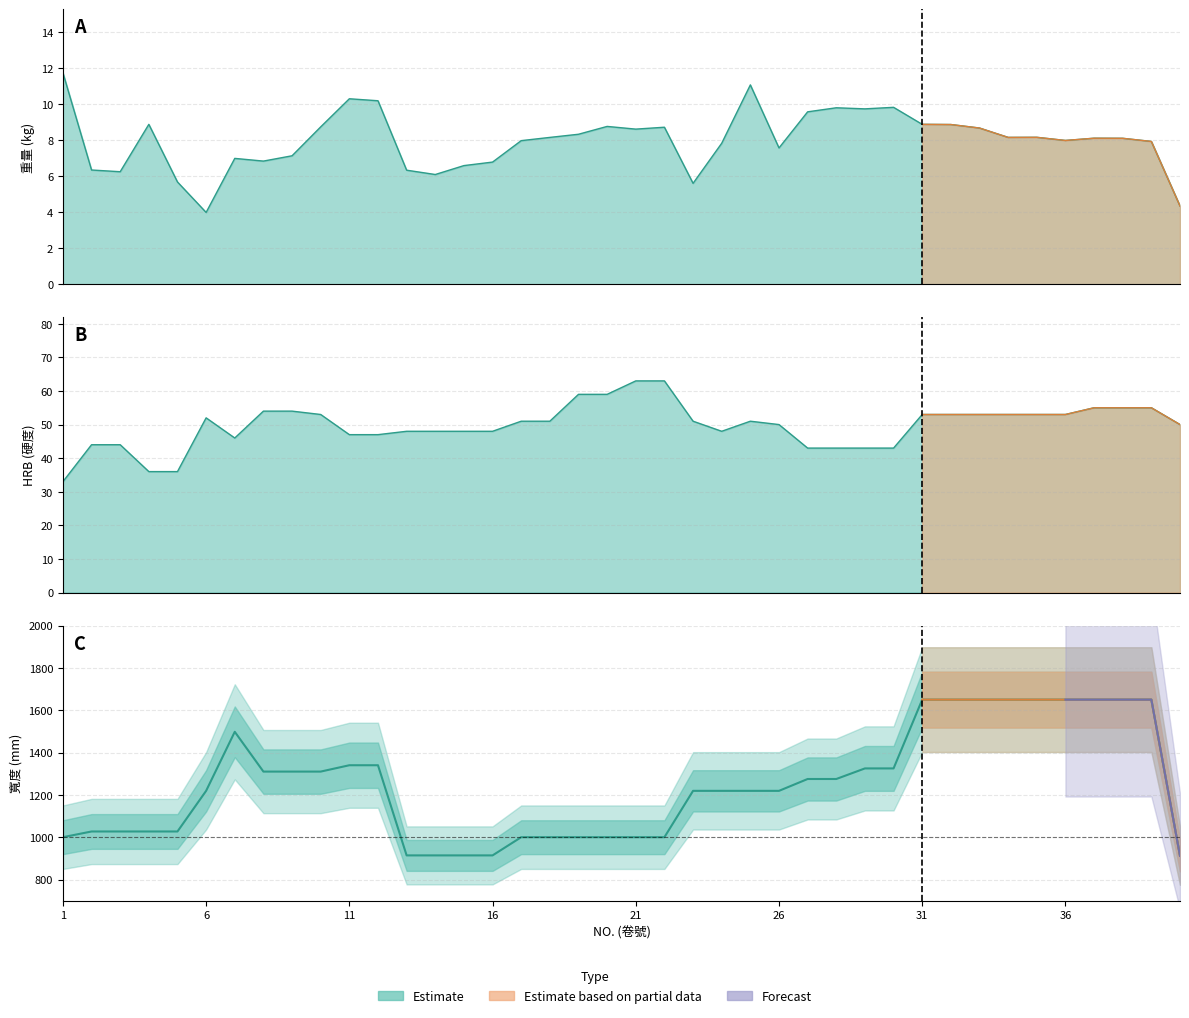

Reading right to left, what are all the values shown in this chart?

重量: 40=4.3	39=7.9	38=8.1	37=8.1	36=8.0	35=8.2	34=8.2	33=8.7	32=8.9	31=8.9	30=9.8	29=9.7	28=9.8	27=9.6	26=7.6	25=11.1	24=7.8	23=5.6	22=8.7	21=8.6	20=8.8	19=8.3	18=8.2	17=8.0	16=6.8	15=6.6	14=6.1	13=6.3	12=10.2	11=10.3	10=8.7	9=7.1	8=6.8	7=7.0	6=4.0	5=5.7	4=8.9	3=6.3	2=6.3	1=11.8
HRB: 40=50.0	39=55.0	38=55.0	37=55.0	36=53.0	35=53.0	34=53.0	33=53.0	32=53.0	31=53.0	30=43.0	29=43.0	28=43.0	27=43.0	26=50.0	25=51.0	24=48.0	23=51.0	22=63.0	21=63.0	20=59.0	19=59.0	18=51.0	17=51.0	16=48.0	15=48.0	14=48.0	13=48.0	12=47.0	11=47.0	10=53.0	9=54.0	8=54.0	7=46.0	6=52.0	5=36.0	4=36.0	3=44.0	2=44.0	1=33.0
寬度: 40=912.0	39=1650.0	38=1650.0	37=1650.0	36=1650.0	35=1650.0	34=1650.0	33=1650.0	32=1650.0	31=1650.0	30=1325.0	29=1325.0	28=1275.0	27=1275.0	26=1219.0	25=1219.0	24=1219.0	23=1219.0	22=1000.0	21=1000.0	20=1000.0	19=1000.0	18=1000.0	17=1000.0	16=914.0	15=914.0	14=914.0	13=914.0	12=1340.0	11=1340.0	10=1310.0	9=1310.0	8=1310.0	7=1498.0	6=1219.0	5=1027.0	4=1027.0	3=1027.0	2=1027.0	1=1000.0